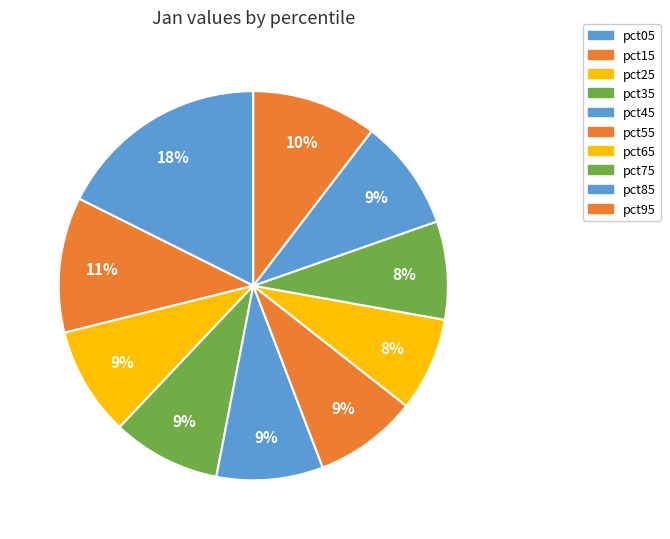

How much of the chart is everything except pct15?

88.8%